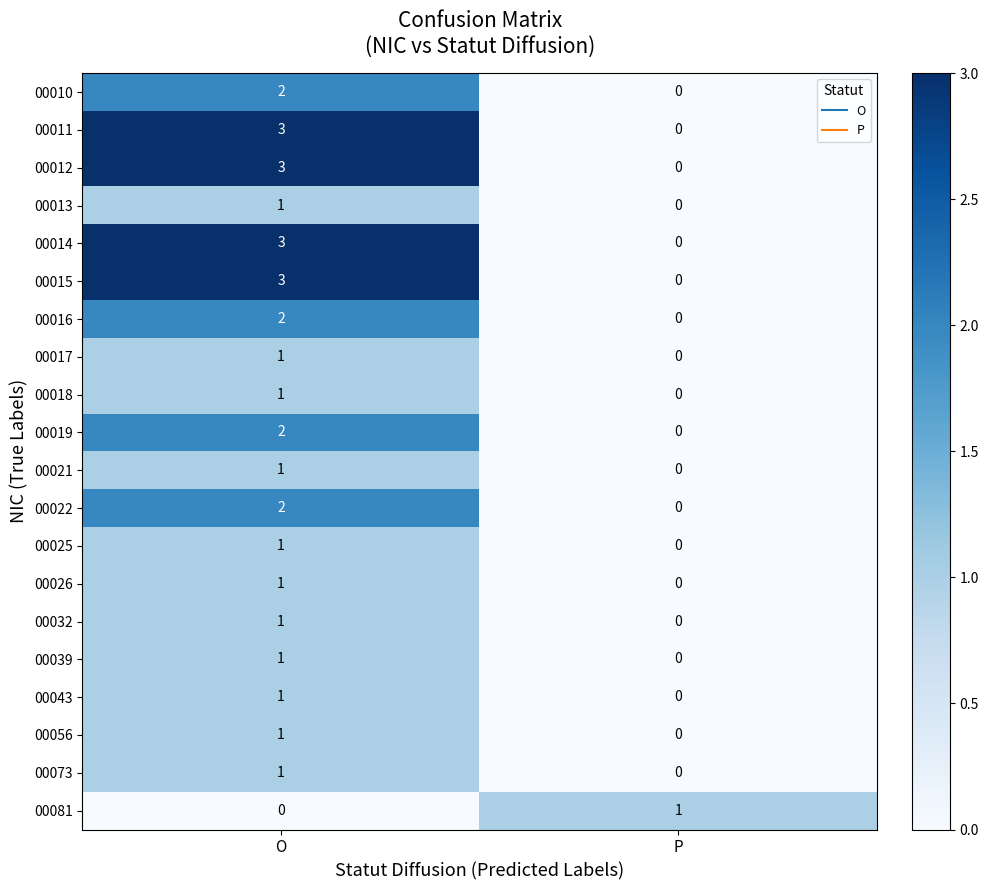

What is the greatest value displayed?

3